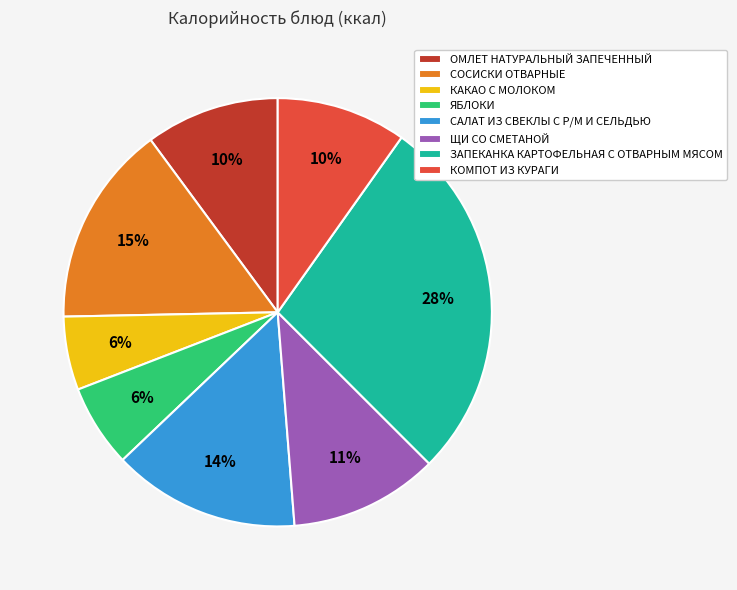

What is the largest slice in the pie chart?

ЗАПЕКАНКА КАРТОФЕЛЬНАЯ С ОТВАРНЫМ МЯСОМ